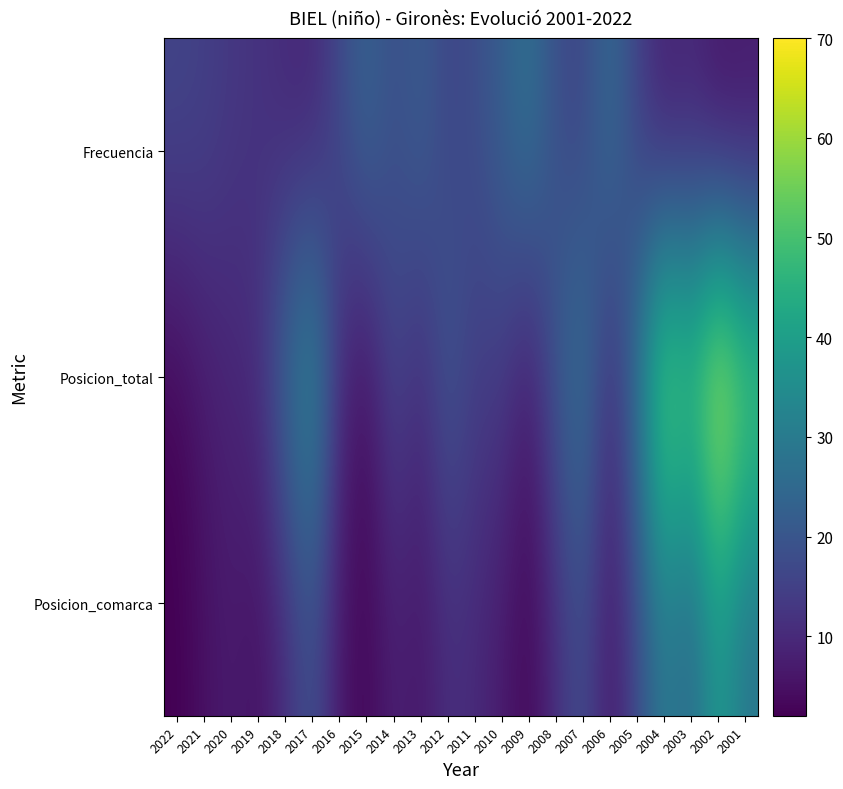

List the series in order of their peak value, highest first.

Posicion_total, Posicion_comarca, Frecuencia